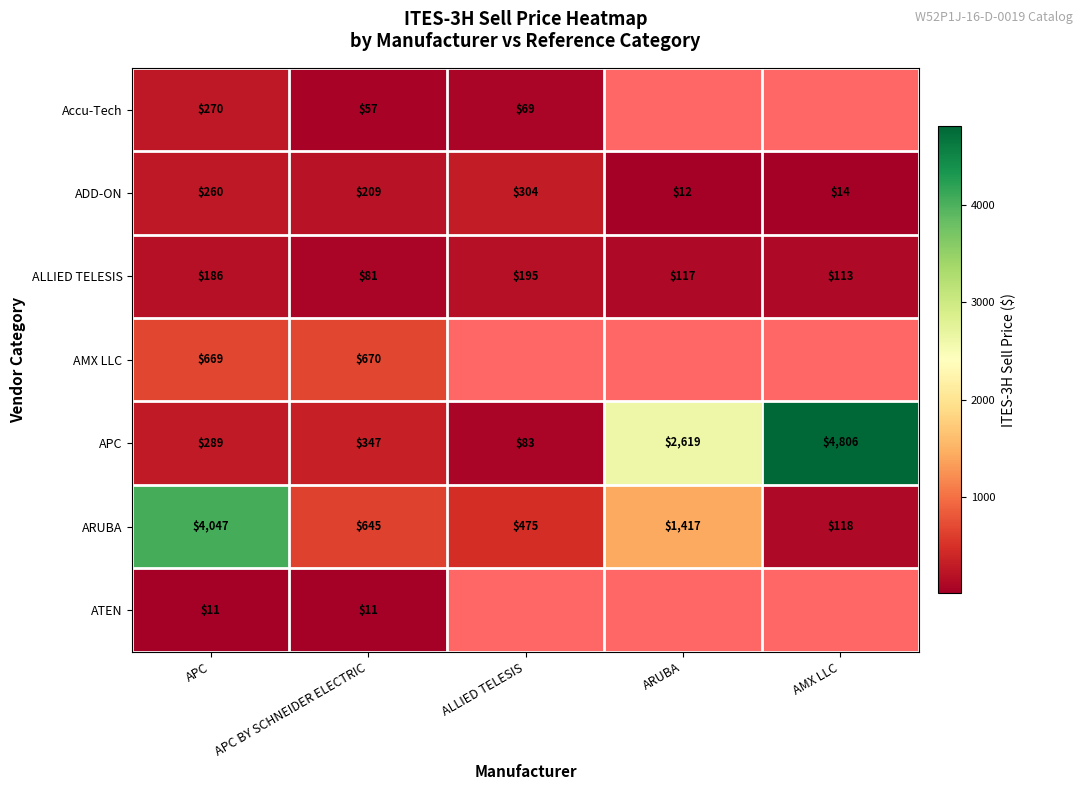

How many values in the ARUBA series are below 645?

2